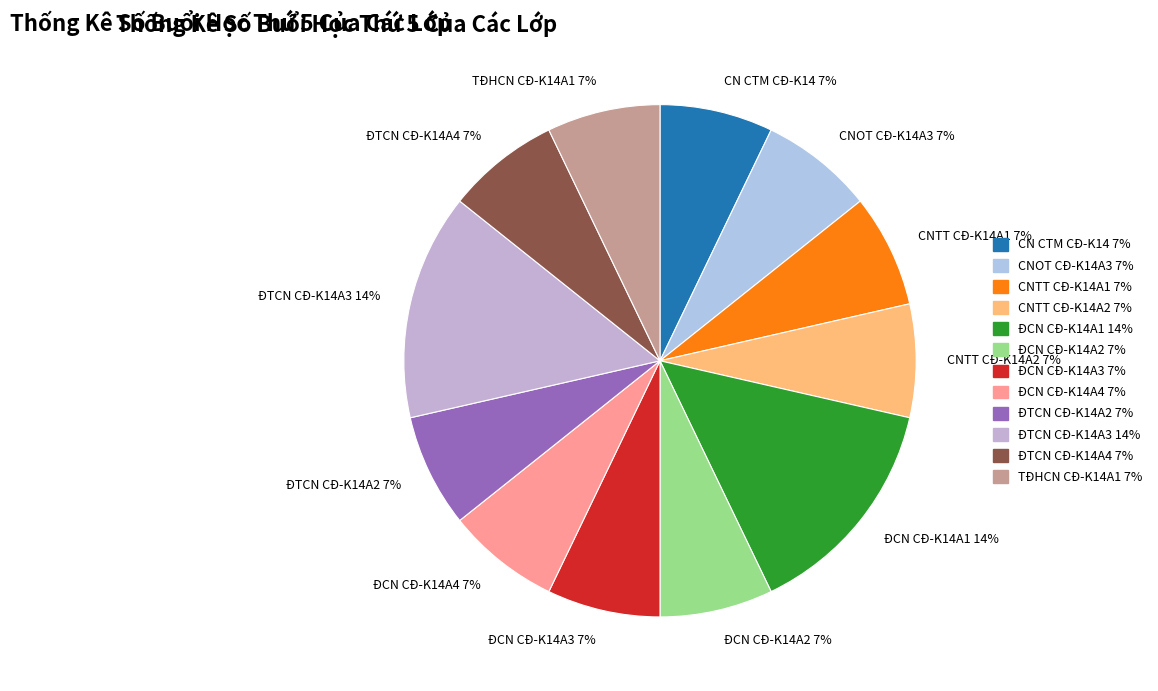

The CNTT CĐ-K14A2 7% slice represents 1% of the pie. True or false?

False